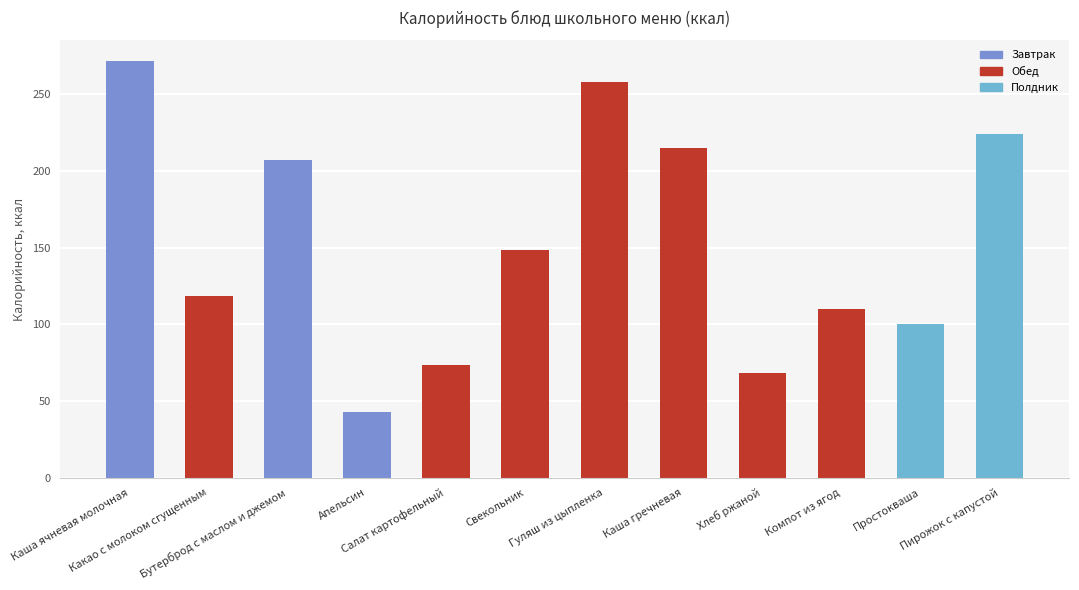

What is the value of the 11th bar from the left?

100.0